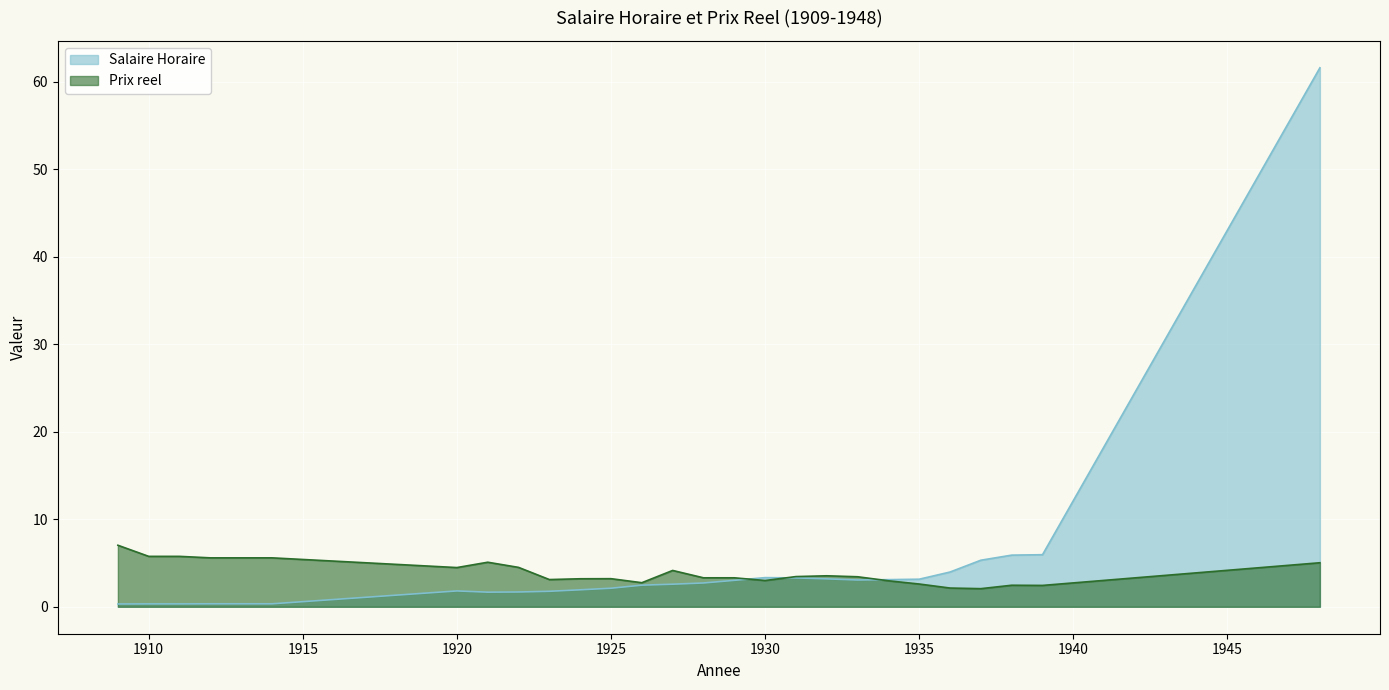

At which category does Prix reel reach its first local valley?

1920